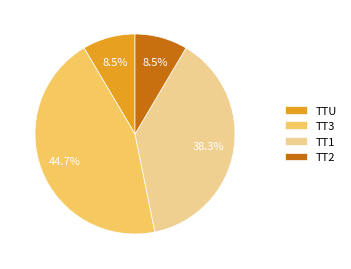

Count the number of slices in the pie.

4